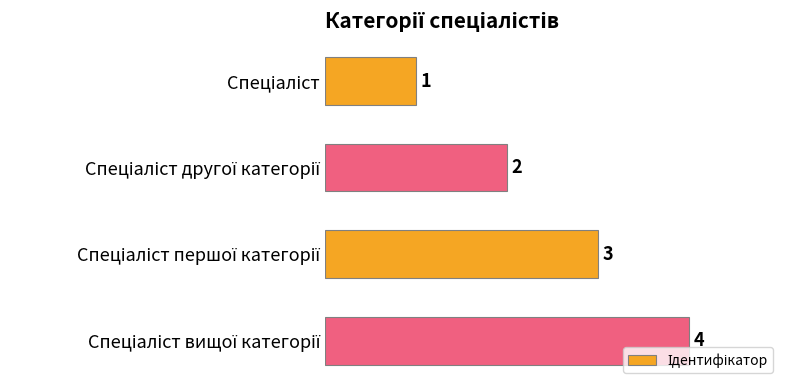

What is the sum of all values?

10